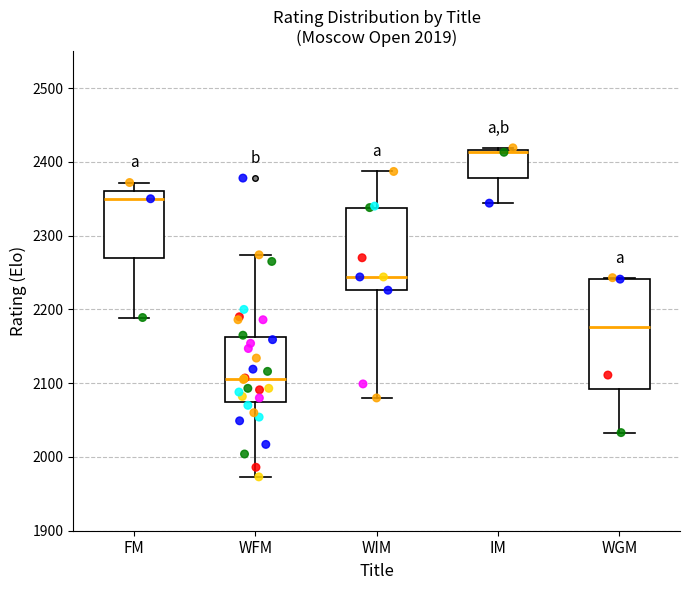

Which box has the lowest median line?

WFM